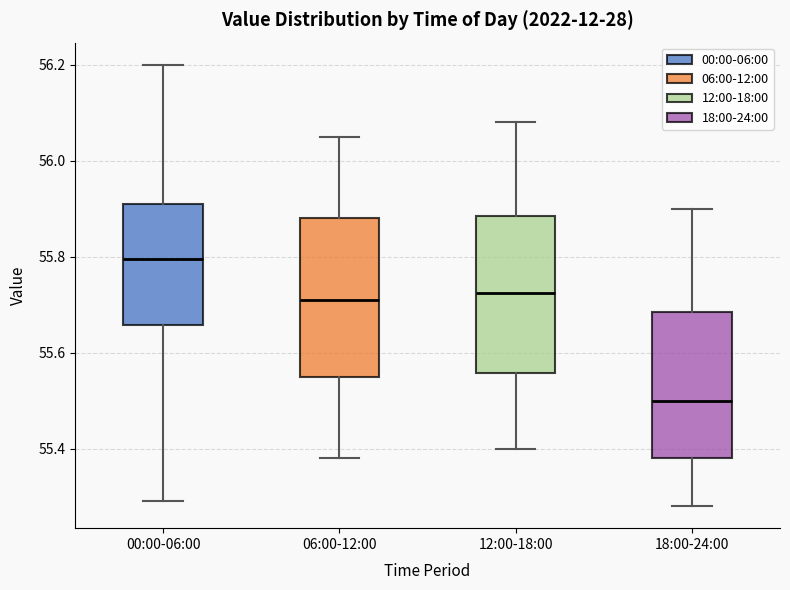

Reading left to right, read every box against the y-axis: the position of its median line, the range the box covers, and the ends of its whiskers. The values are not printed on the chart, so give them approximately, as read against the axis.

00:00-06:00: median 55.80, box 55.66 to 55.92, whiskers 55.30 to 56.20
06:00-12:00: median 55.72, box 55.56 to 55.88, whiskers 55.38 to 56.06
12:00-18:00: median 55.72, box 55.56 to 55.88, whiskers 55.40 to 56.08
18:00-24:00: median 55.50, box 55.38 to 55.68, whiskers 55.28 to 55.90